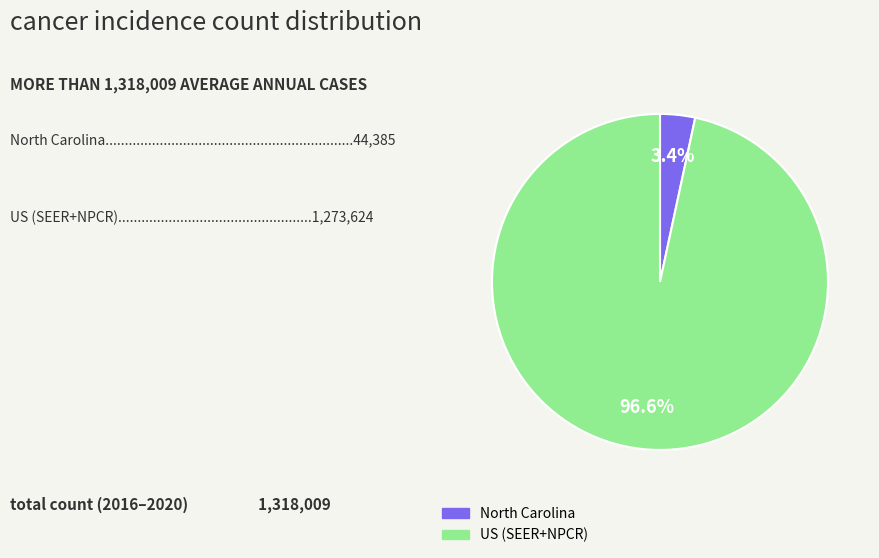

Which category has the smallest portion of the pie?

North Carolina